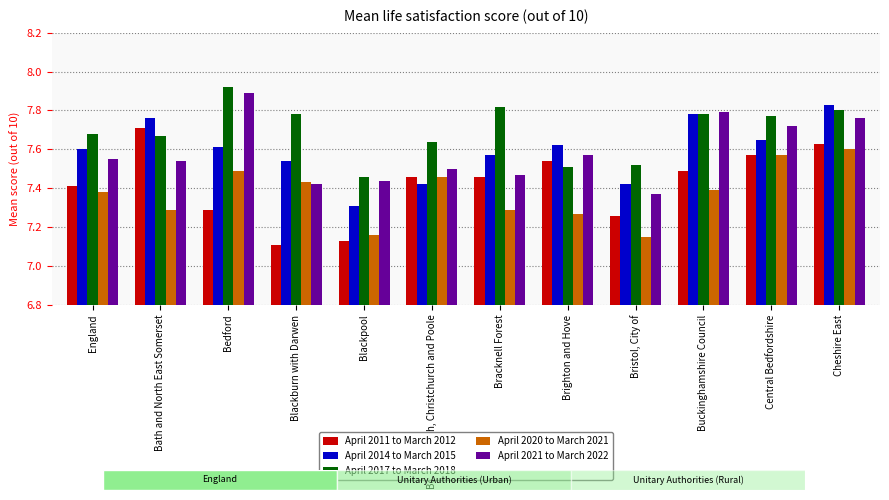

What is the spread (max minus min) of values at Bracknell Forest?

0.5